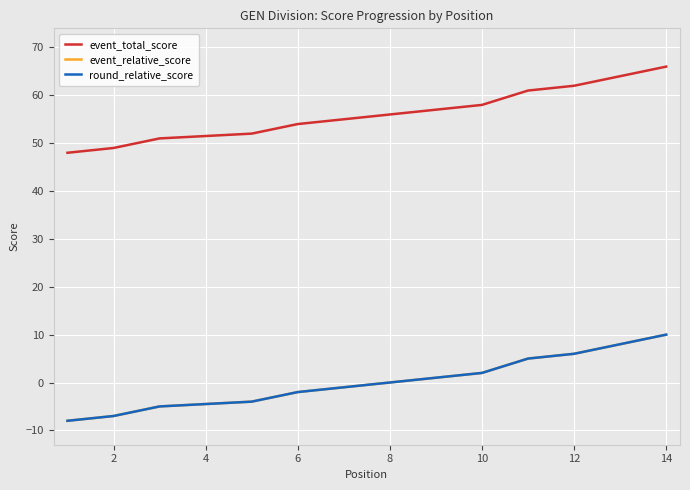

Which series changed the most between 9 and 10?

event_total_score